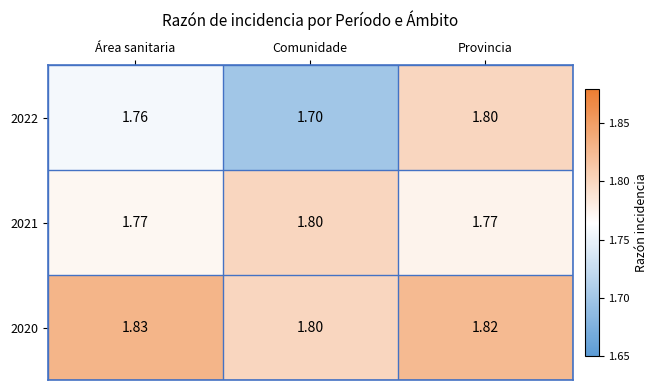

Which category has the highest value across all series?

Área sanitaria